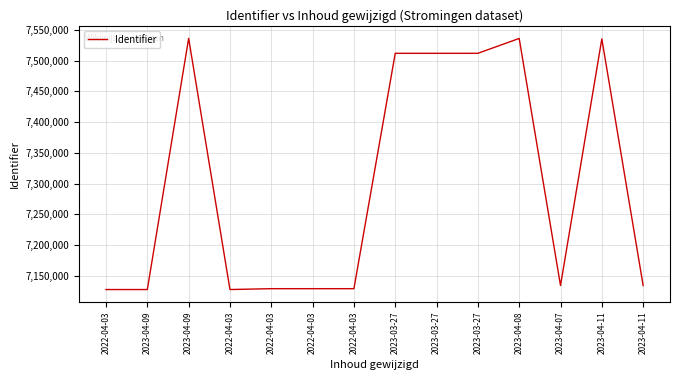

Is this an area chart (filled region under the line)?

No